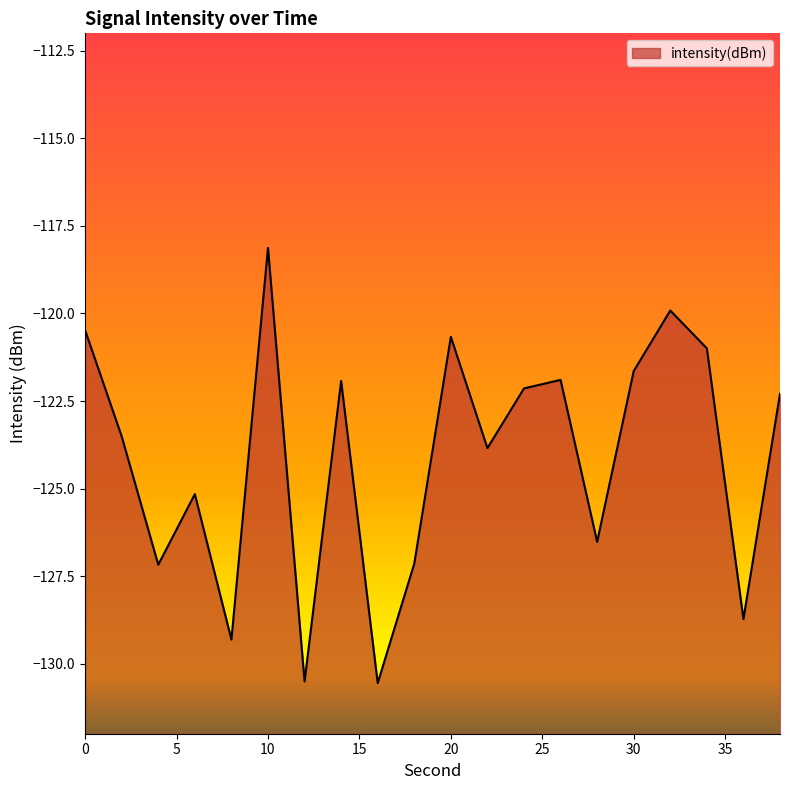

At which category does the data reach its first local valley?

4